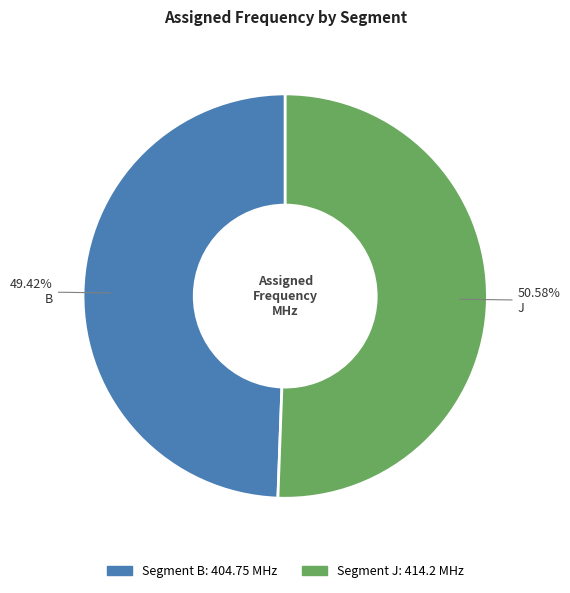

Is there any slice that represents more than half of the pie?

Yes